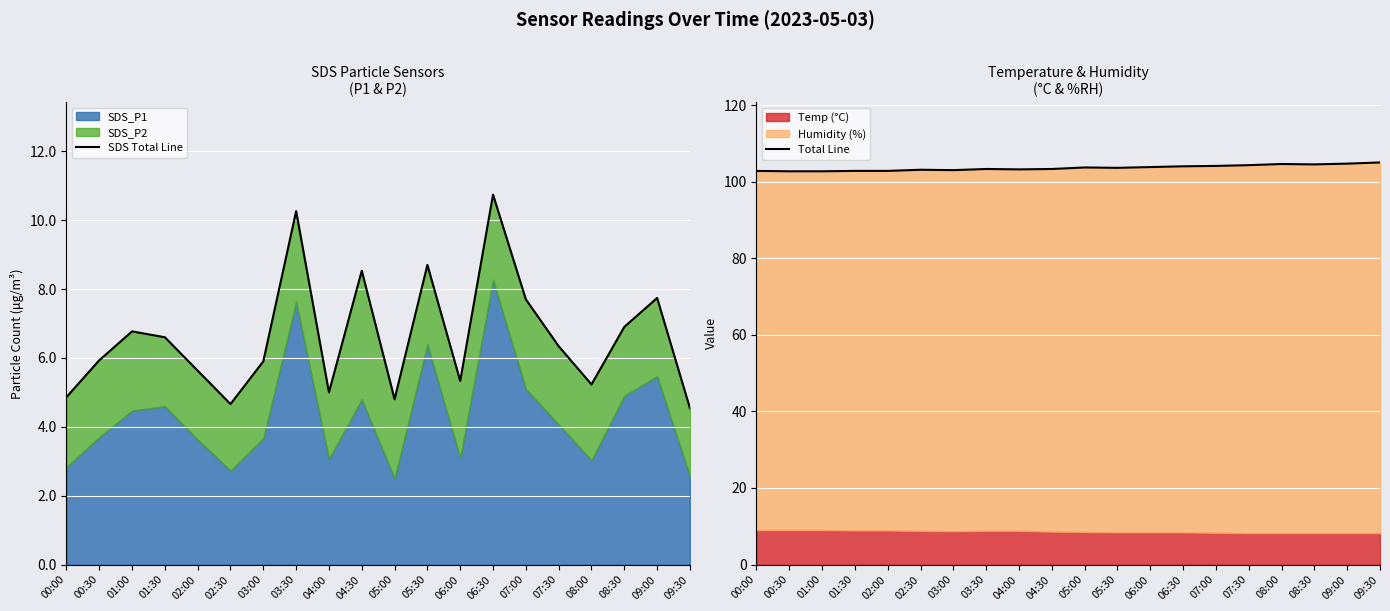

What is the average value of the SDS Total Line series?

6.6